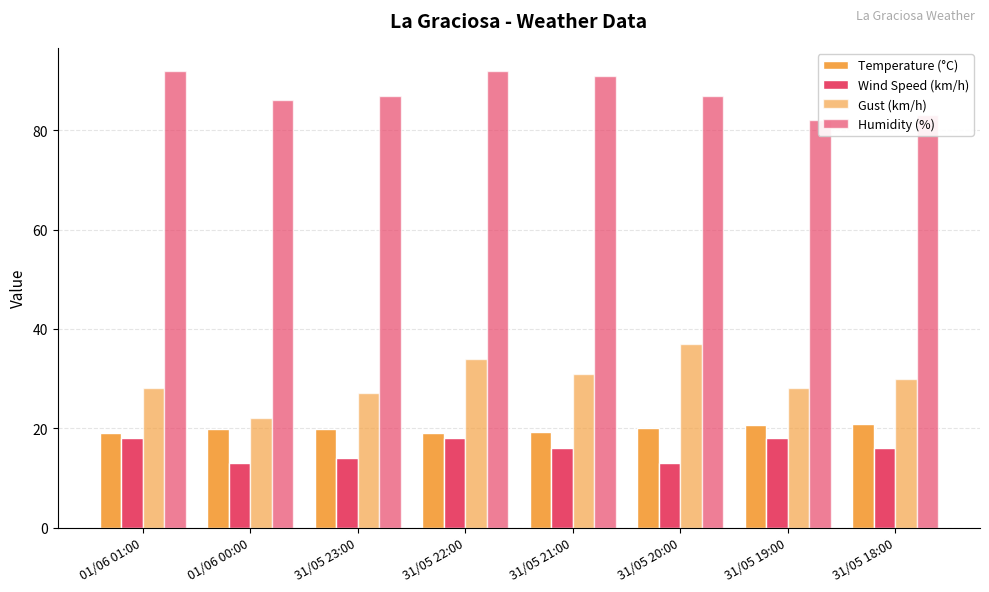

Which series has the largest total across all categories?

Humidity (%)